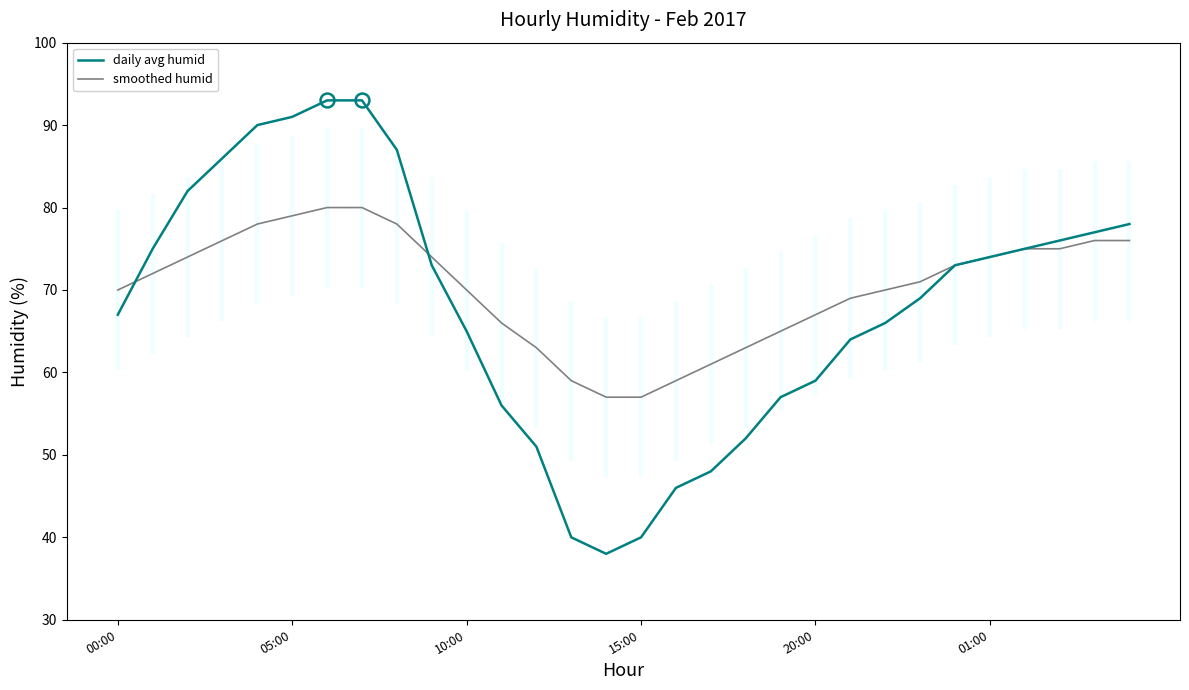

Which series has the largest range (max minus min)?

daily avg humid